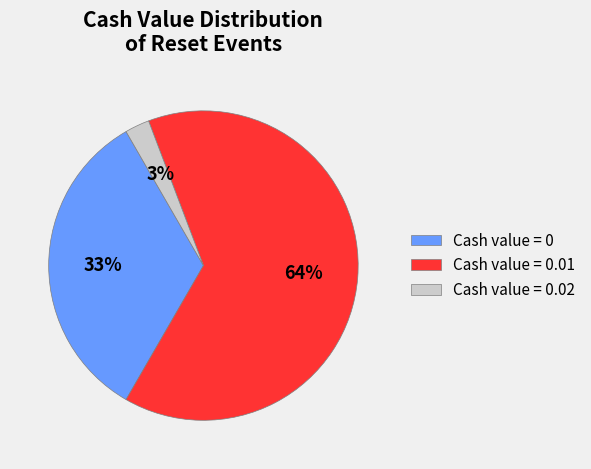

Combined, do Cash value = 0.02 and Cash value = 0.01 account for over 50%?

Yes